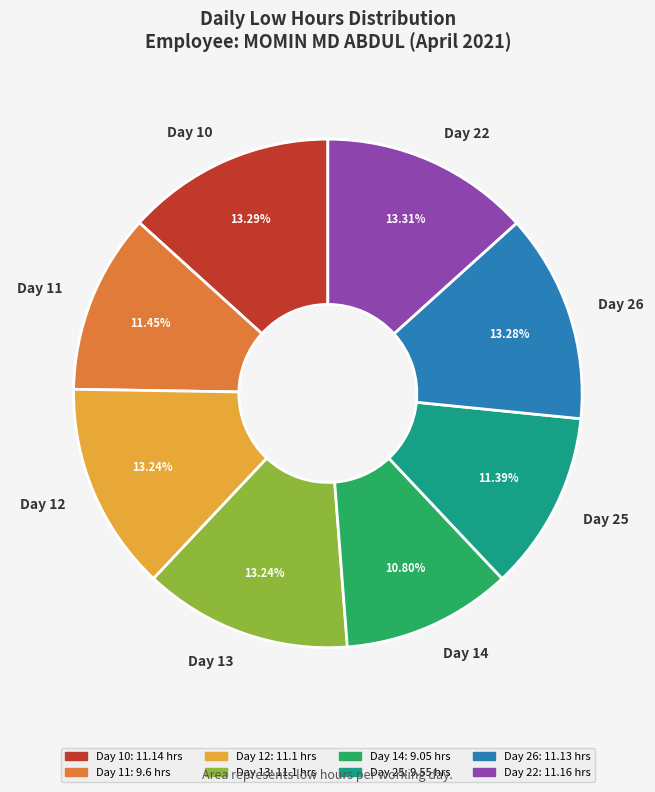

To the nearest percent, what percentage of the pie is Day 25?

11%